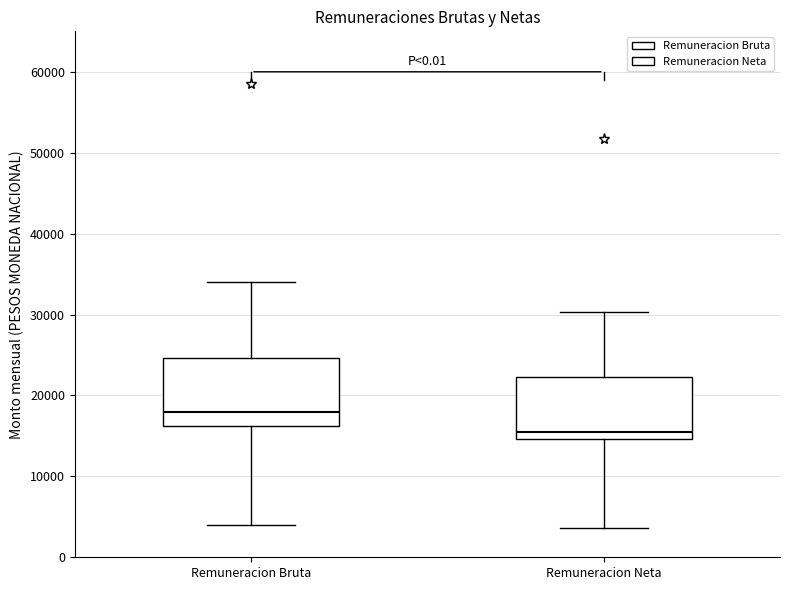

Which box has the highest median line?

Remuneracion Bruta